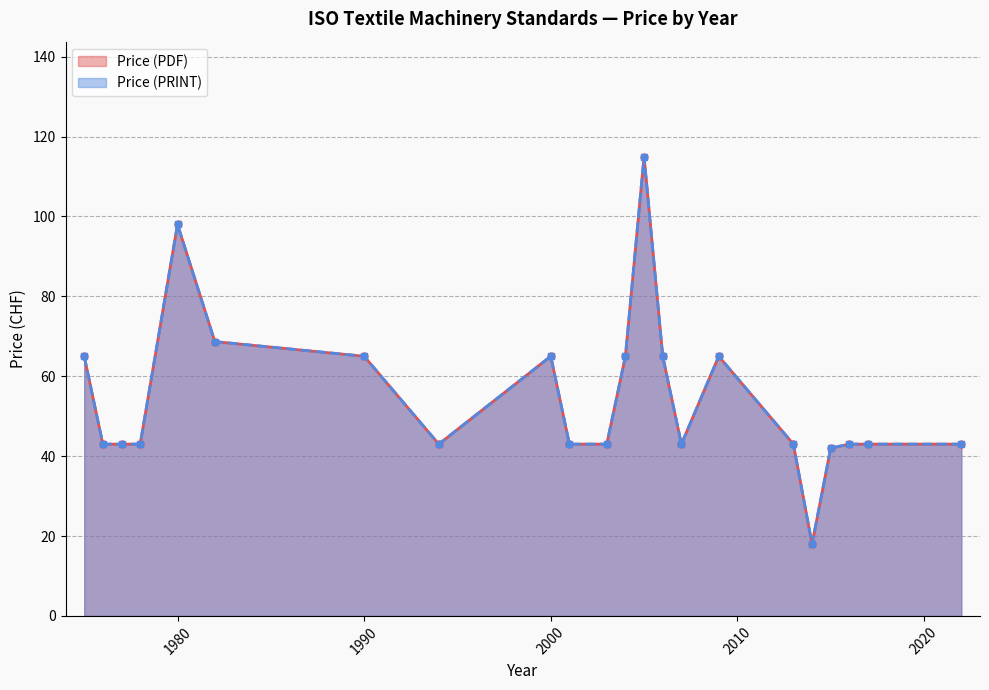

Is it true that Price (PRINT) equals 70 at 2022?

False